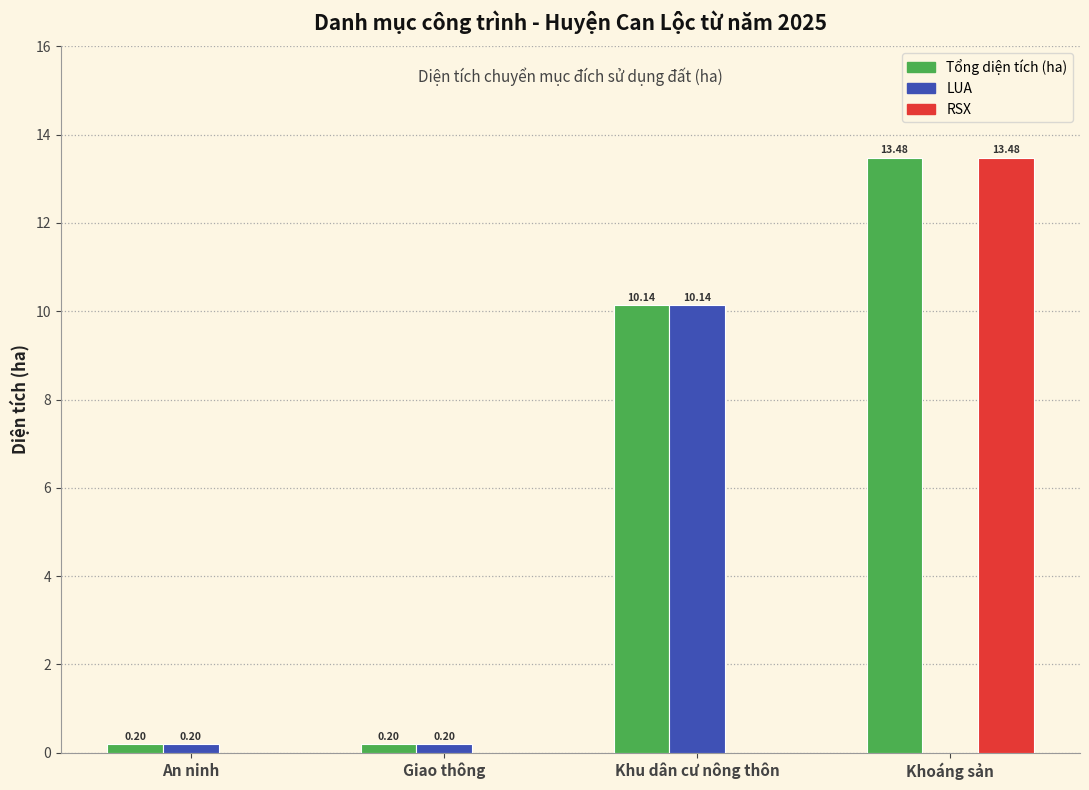

What is the sum of all RSX values?

13.5